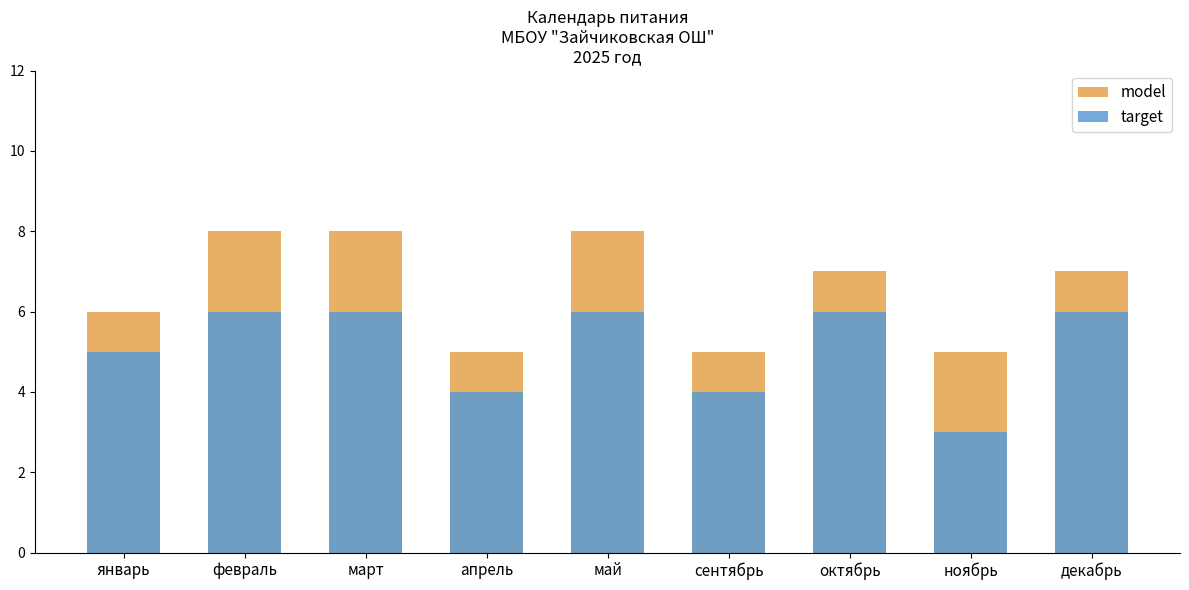

The value of model at февраль is 4. True or false?

False